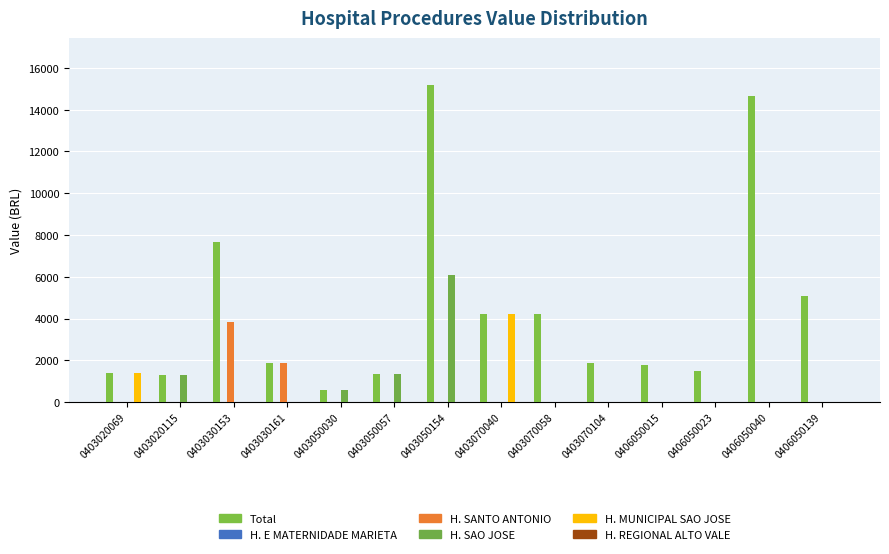

Between 0403050154 and 0406050139, which is larger?

0403050154